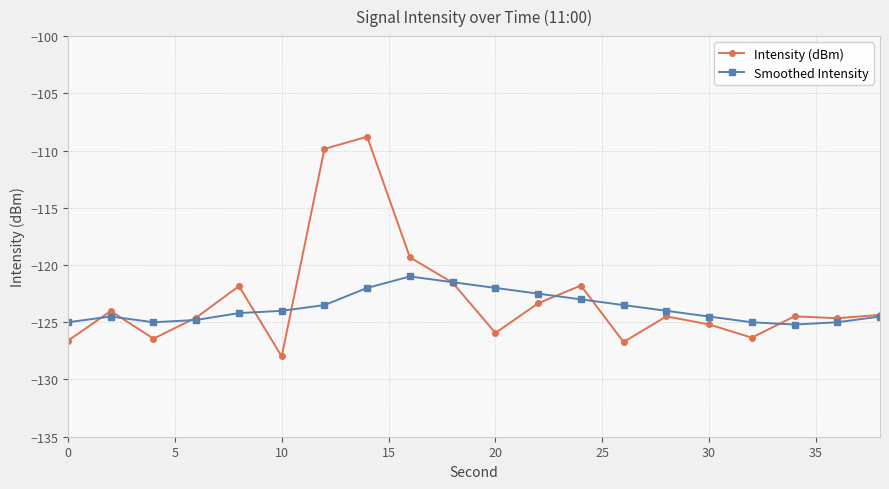

What is the value of the Smoothed Intensity point at the 6th from the left?

-124.0